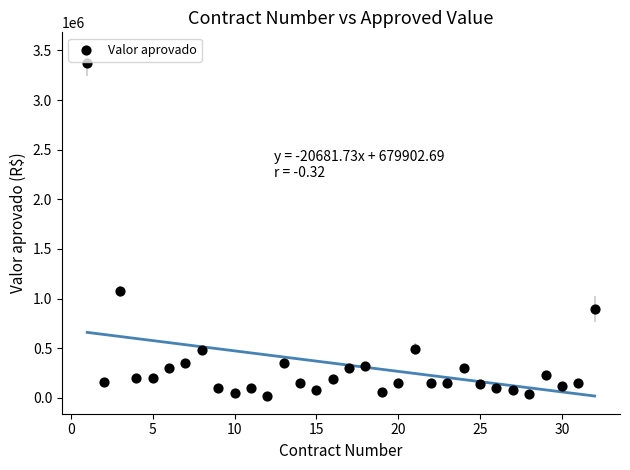

What Y value in the scatter plot is closest to 1694154?

1072405.9